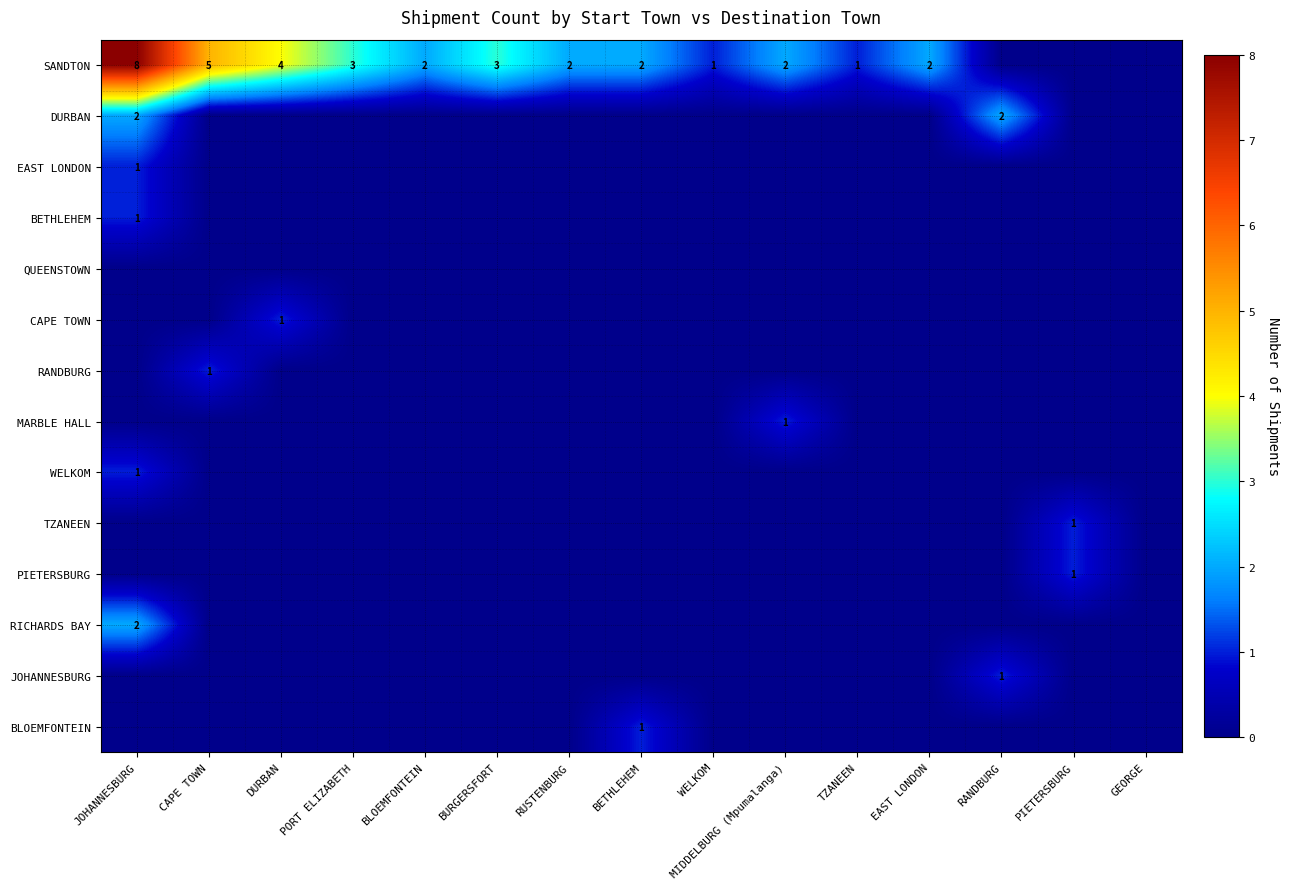

How many categories are shown in the chart?

15